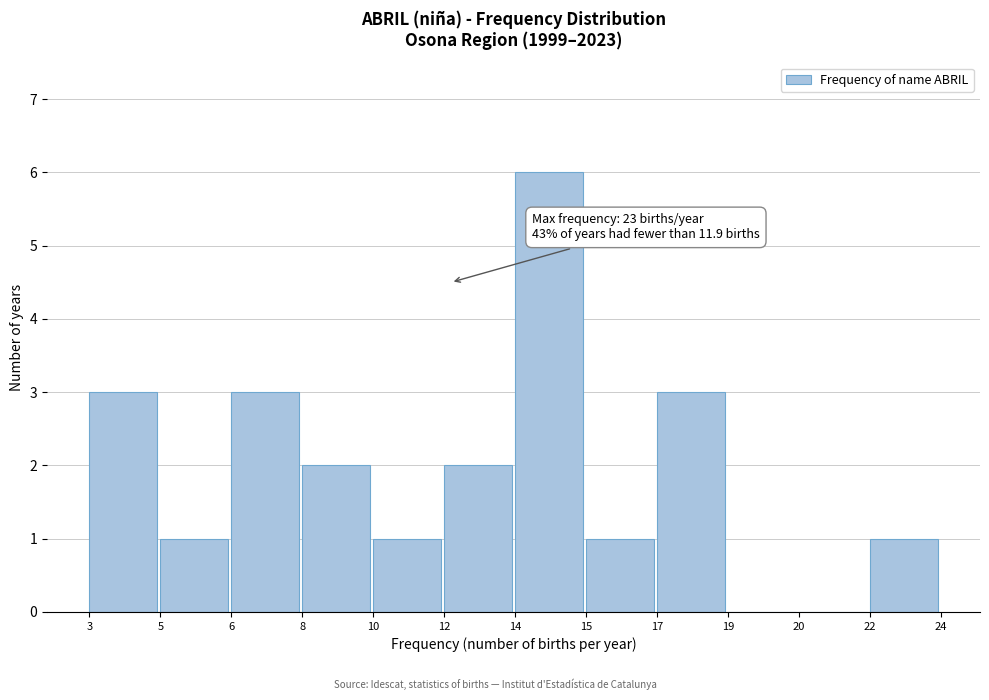

Reading right to left, transcribe all the data shown in this chart.

22=1	20=0	19=0	17=3	15=1	14=6	12=2	10=1	8=2	6=3	5=1	3=3